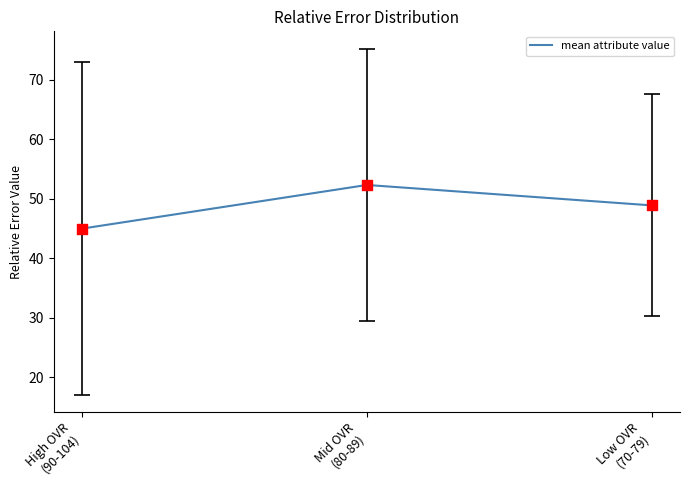

Approximately how many times larger is the value at Mid OVR
(80-89) compared to Low OVR
(70-79)?

1.1